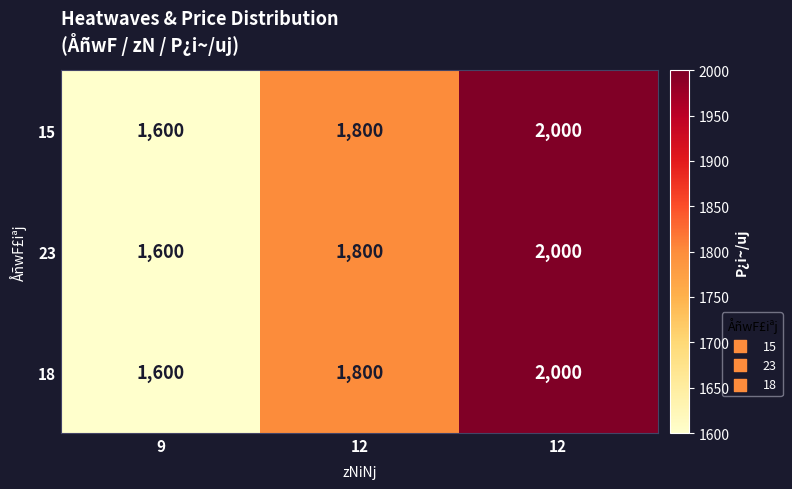

How many data points in 18 are less than 1800?

1